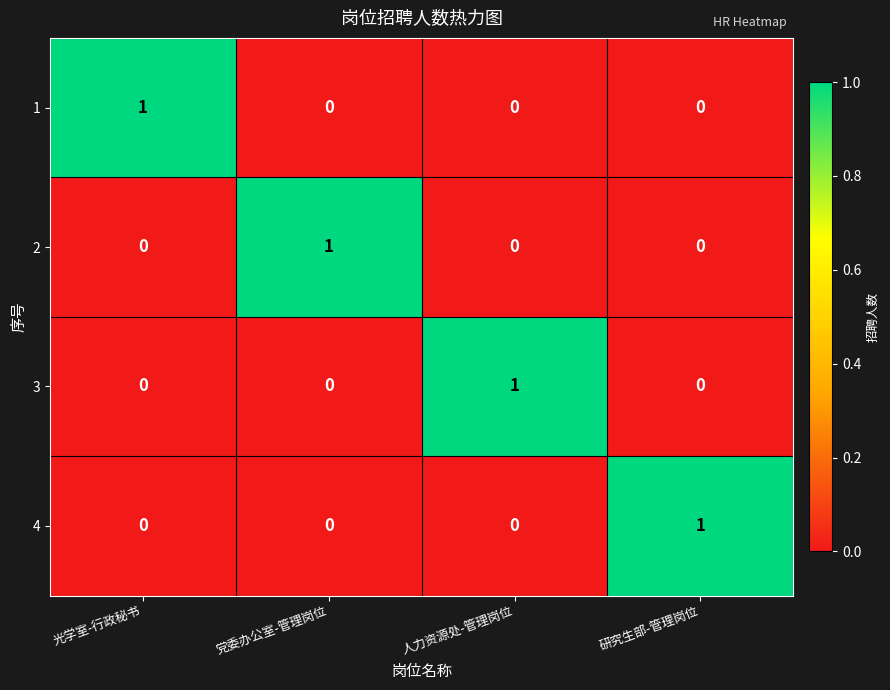

Count the 4 values in the range 0 to 1.

4